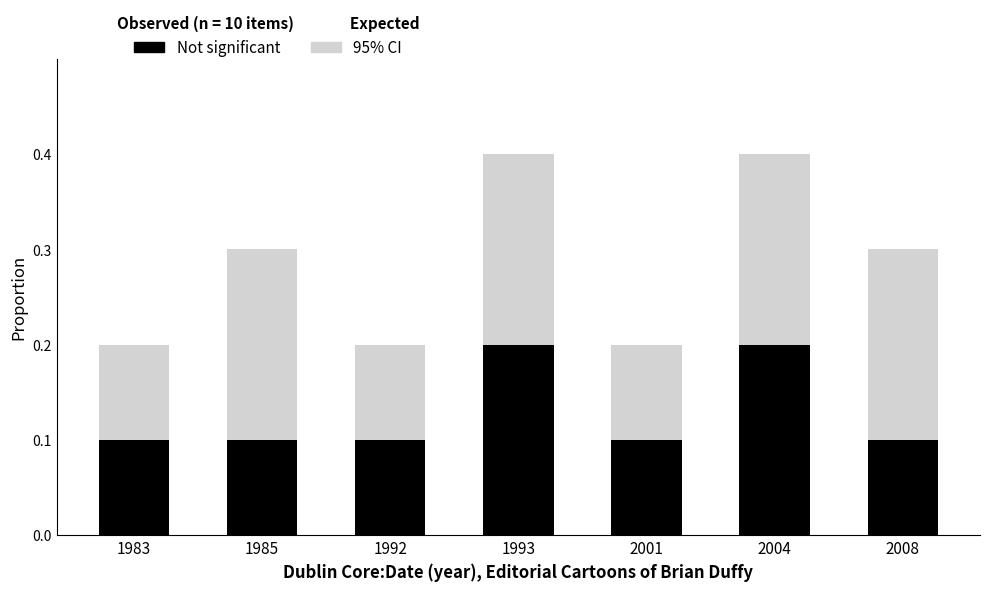

Between 1983 and 1985, which is larger?

1985